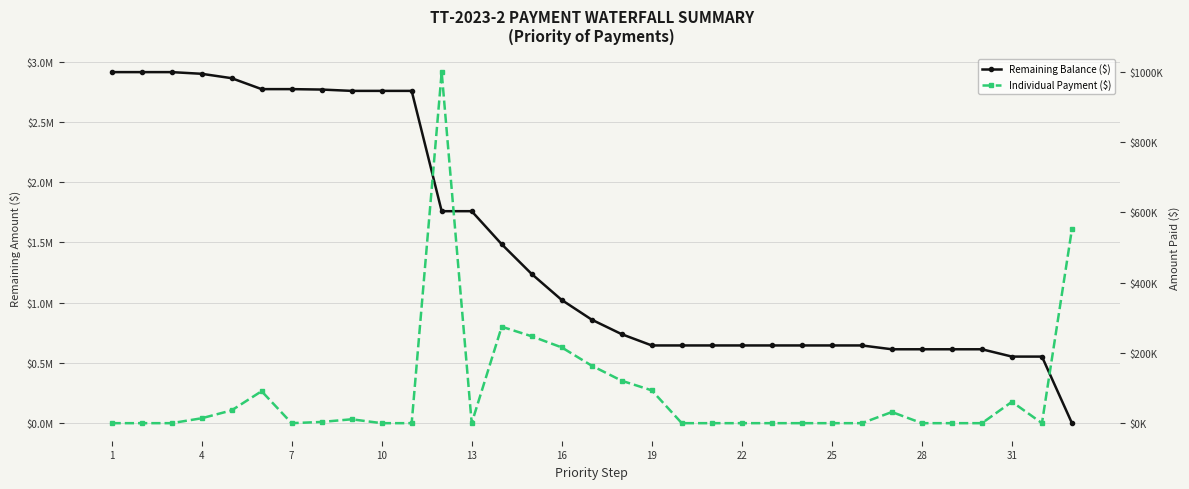

How many interior local peaks does the Individual Payment ($) series have?

6